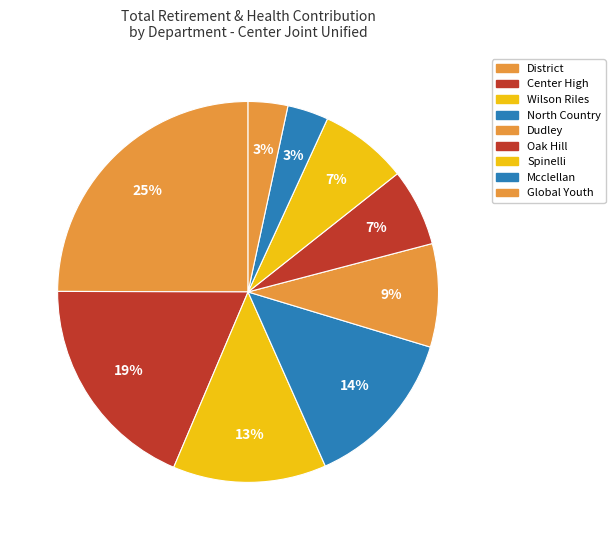

To the nearest percent, what percentage of the pie is North Country?

14%